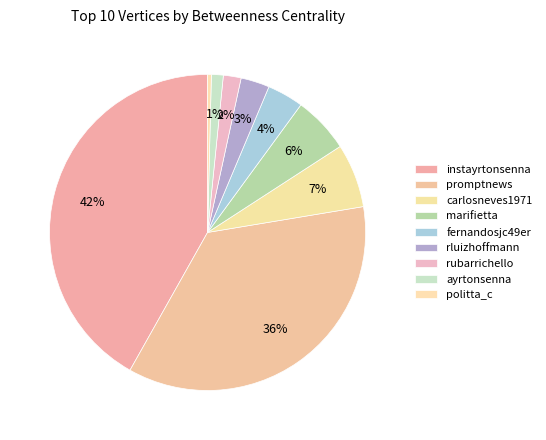

Which category has the biggest portion of the pie?

instayrtonsenna